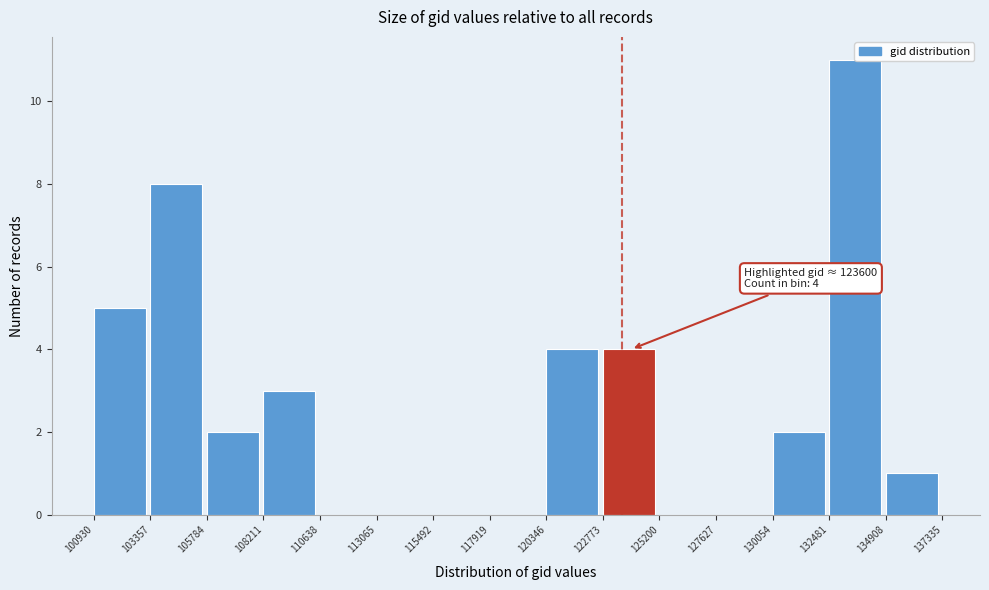

Over which range of the x-axis is the bar tallest?

132481 to 134908